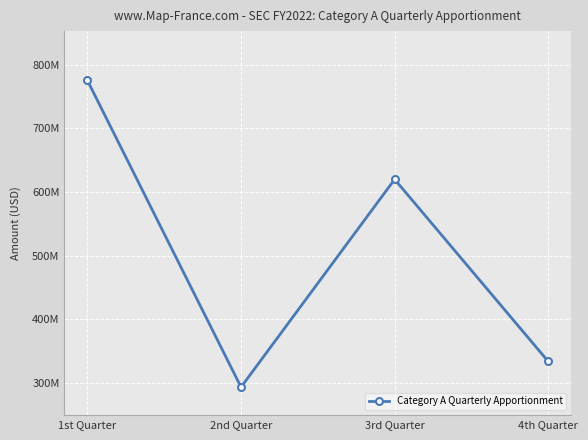

Reading right to left, what are all the values shown in this chart?

4th Quarter=333612551	3rd Quarter=619651001	2nd Quarter=293255008	1st Quarter=774974761